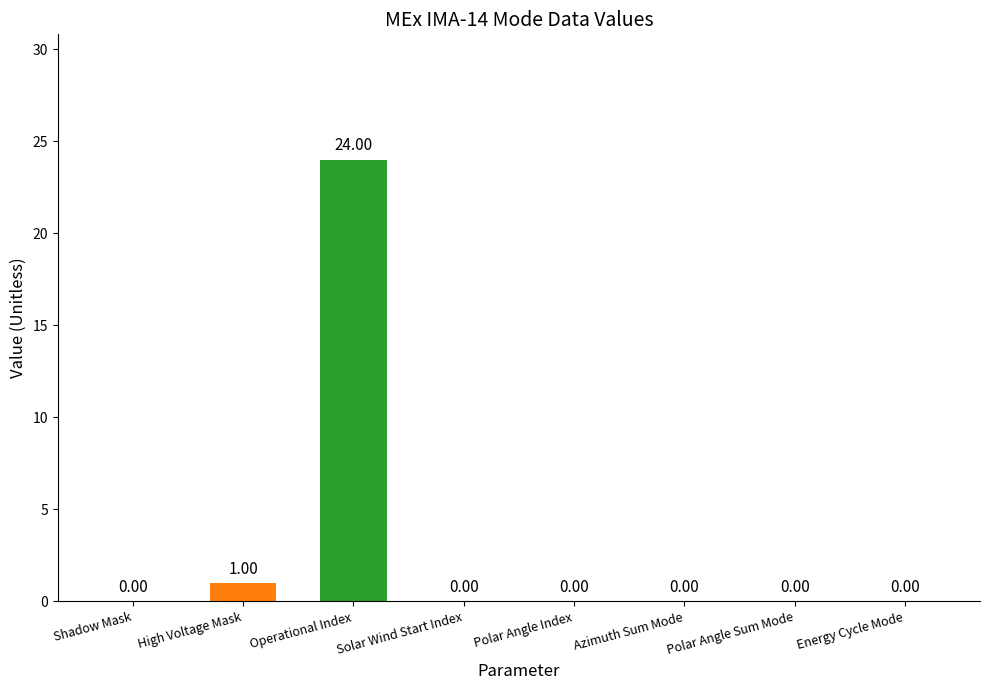

What is the change in value from High Voltage Mask to Solar Wind Start Index?

-1